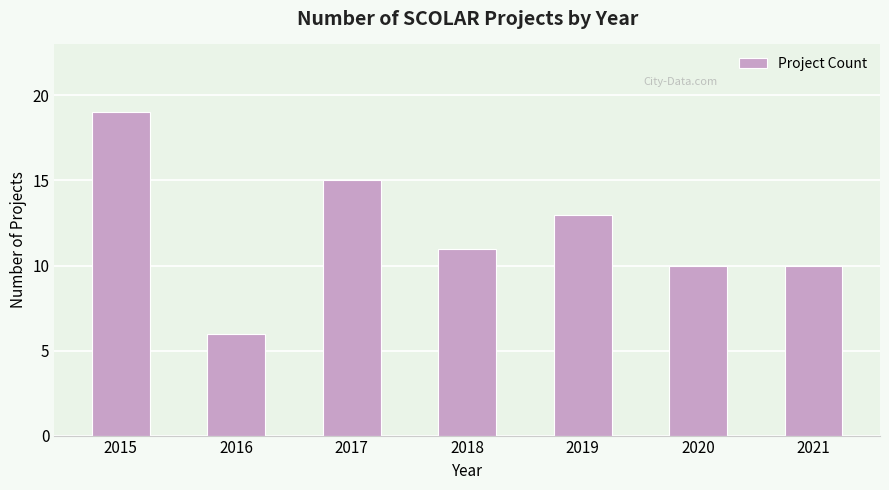

How many bars are there in total?

7